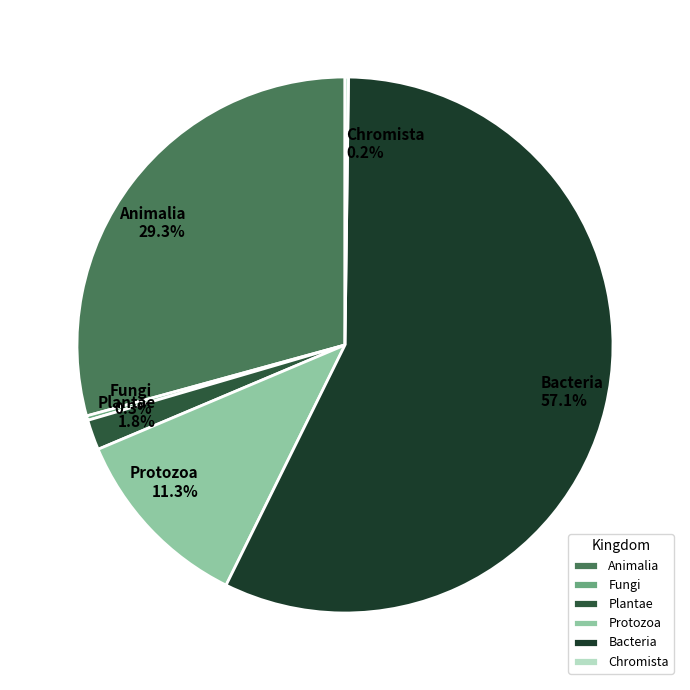

What is the largest slice in the pie chart?

Bacteria